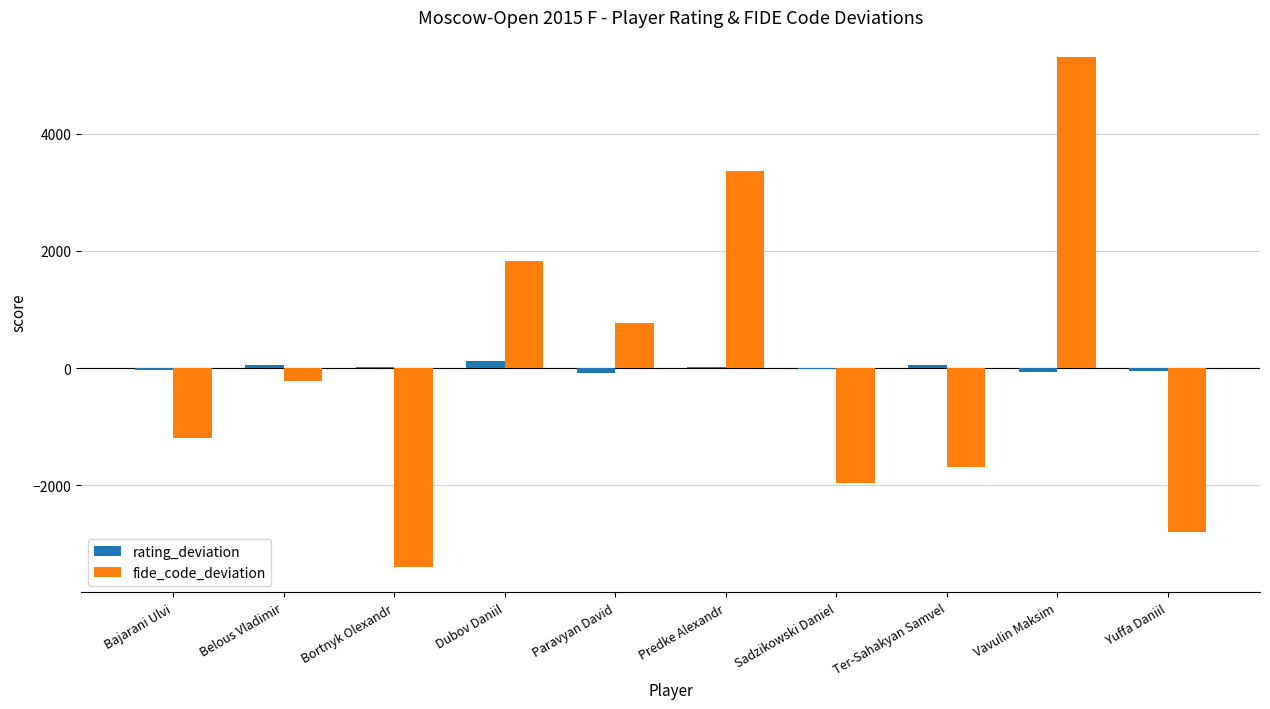

How many categories are shown in the chart?

10